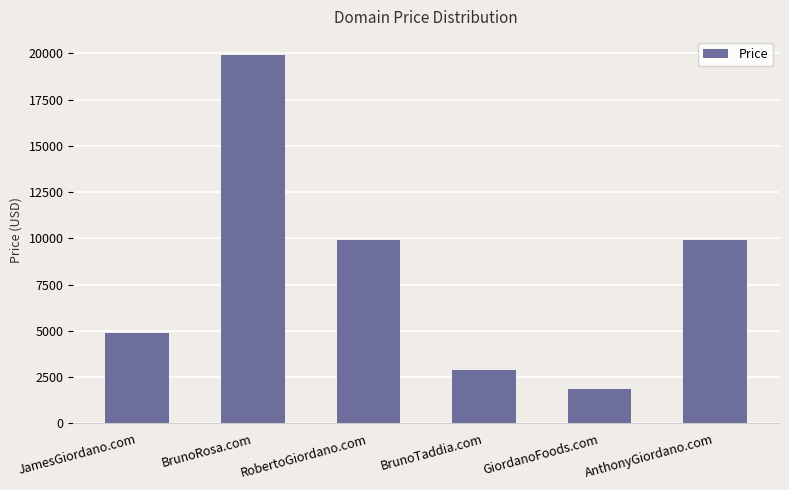

Reading left to right, list all the values displayed in this chart.

4888	19888	9888	2888	1888	9888